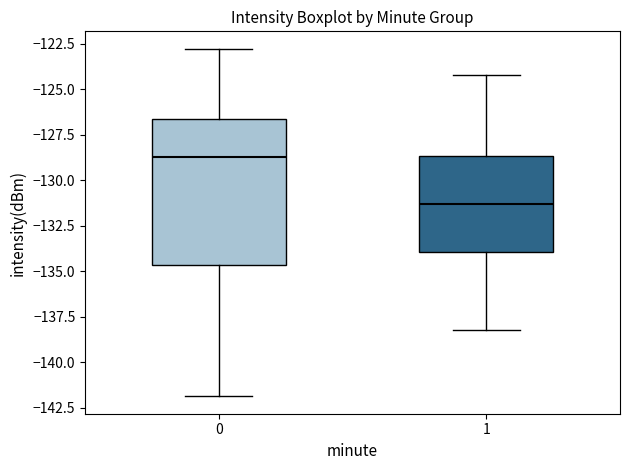

Reading left to right, read every box against the y-axis: the position of its median line, the range the box covers, and the ends of its whiskers. The values are not printed on the chart, so give them approximately, as read against the axis.

0: median -128.5, box -134.5 to -126.5, whiskers -142.0 to -123.0
1: median -131.5, box -134.0 to -128.5, whiskers -138.0 to -124.0